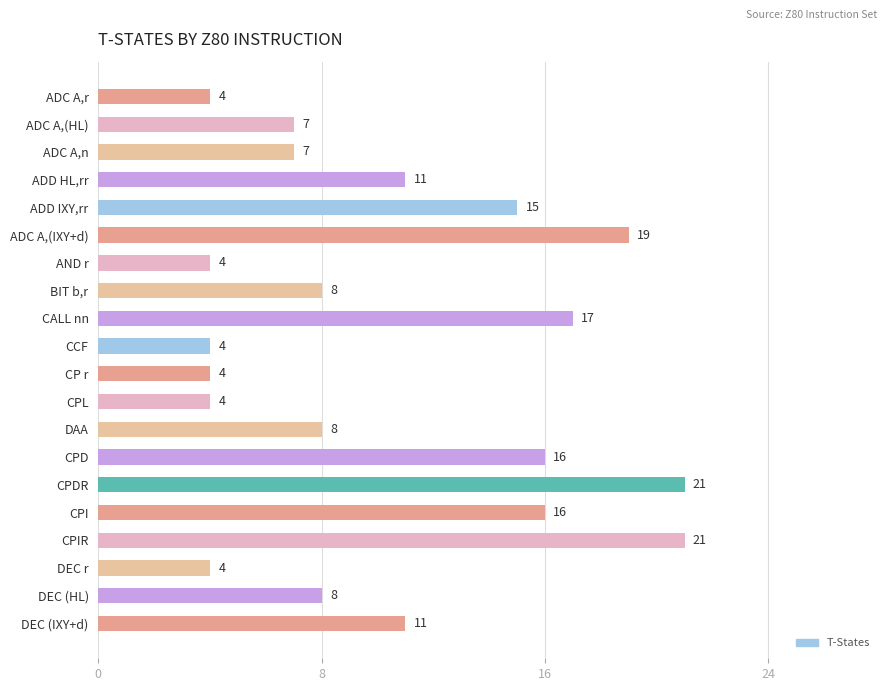

What is the maximum value shown in the chart?

21